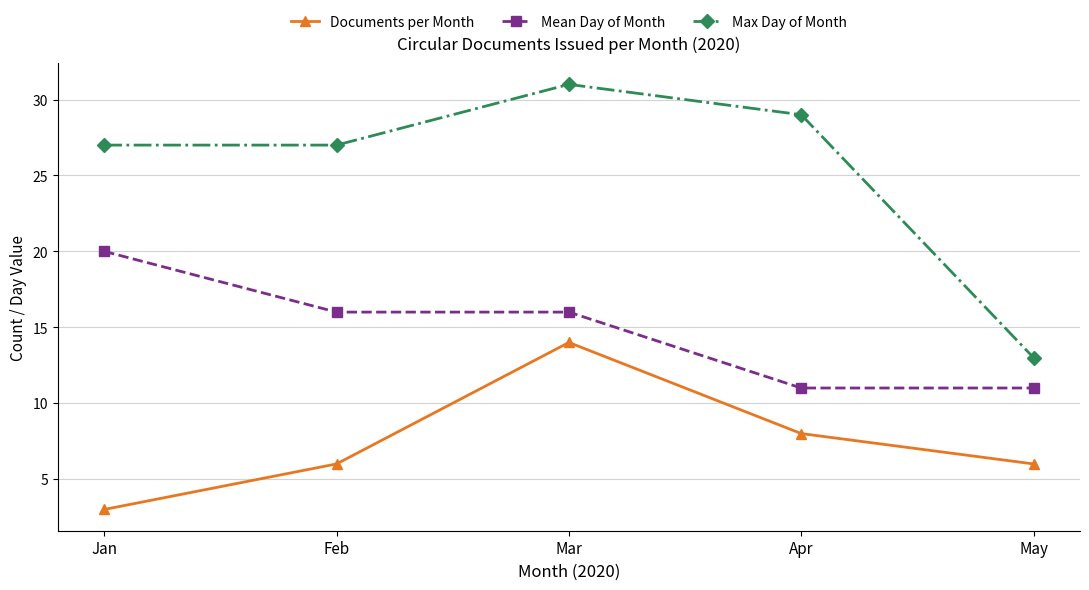

True or false: Max Day of Month has a value of 13 at May.

True